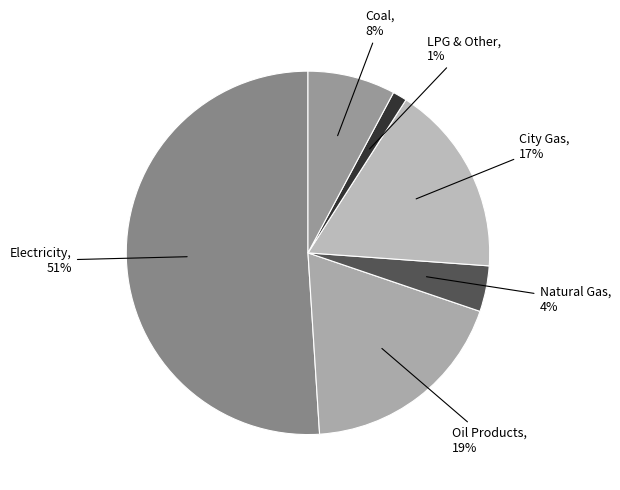

How many segments does this pie chart have?

6